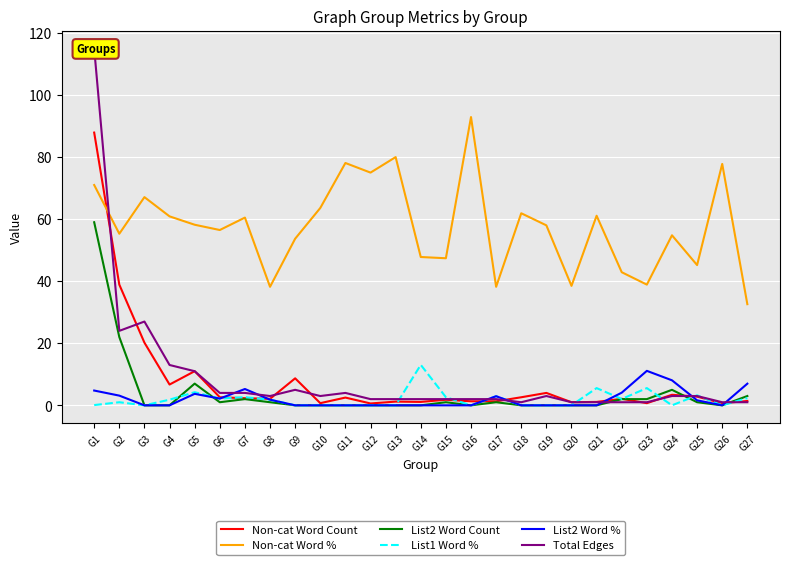

Where do List2 Word Count and Total Edges first cross each other?

G21 and G22